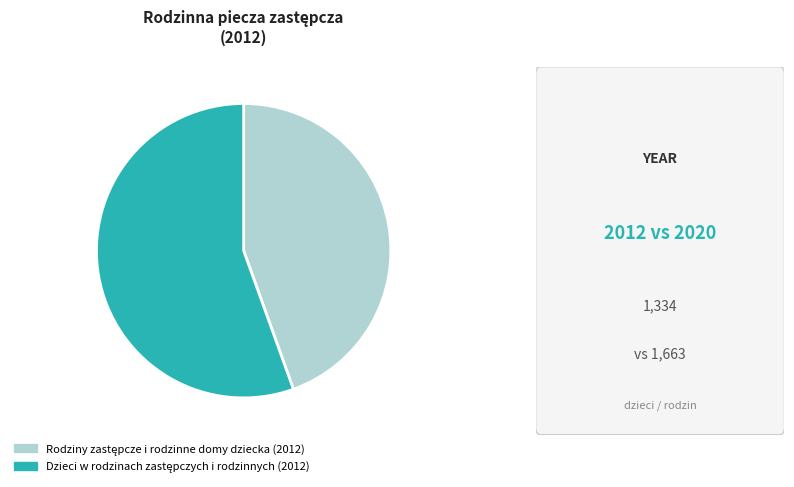

Is there a majority slice in this chart?

Yes